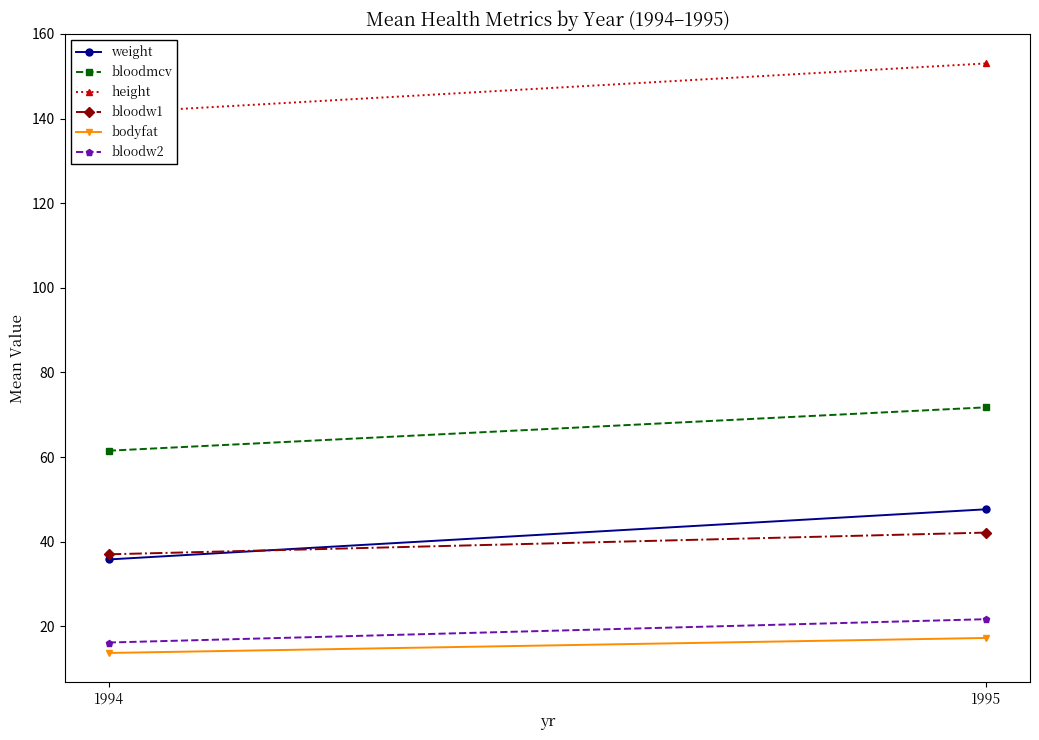

How many data points in bodyfat are less than 17?

1